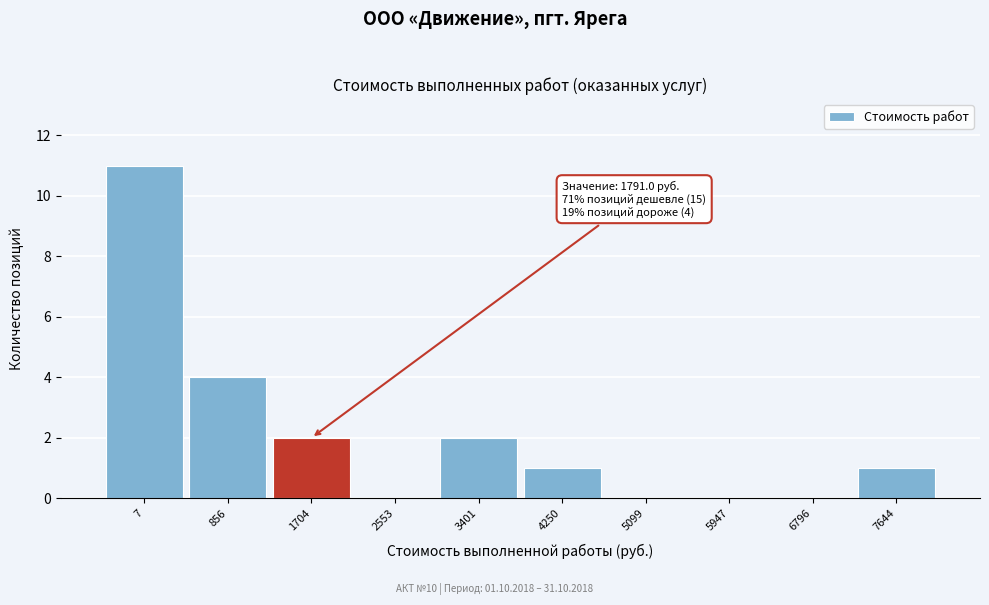

Reading right to left, what are all the values shown in this chart?

7644=1	6796=0	5947=0	5099=0	4250=1	3401=2	2553=0	1704=2	856=4	7=11